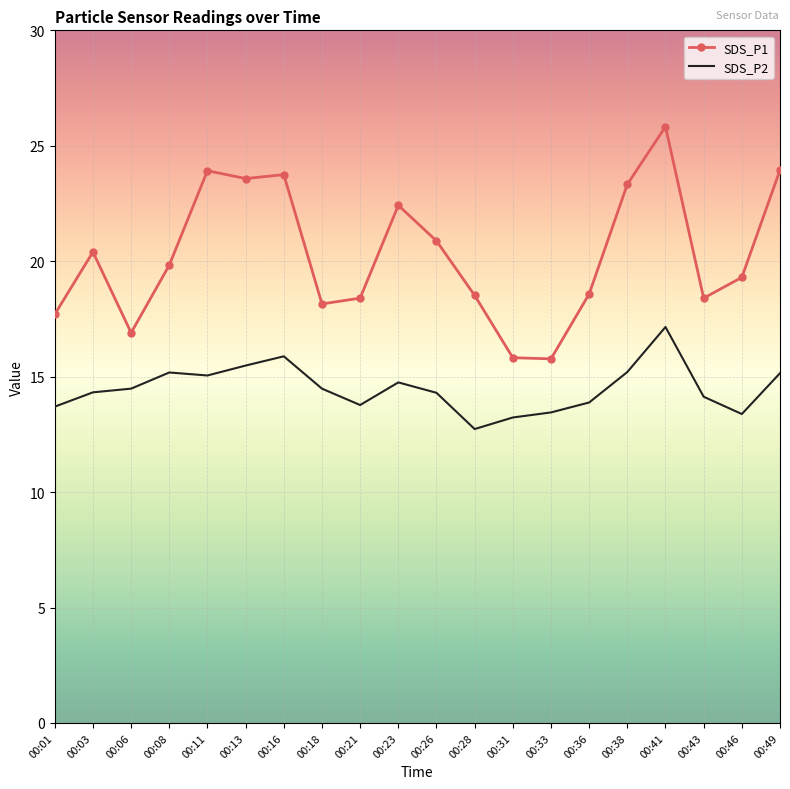

At 00:36, list the series in order from smallest to largest.

SDS_P2, SDS_P1